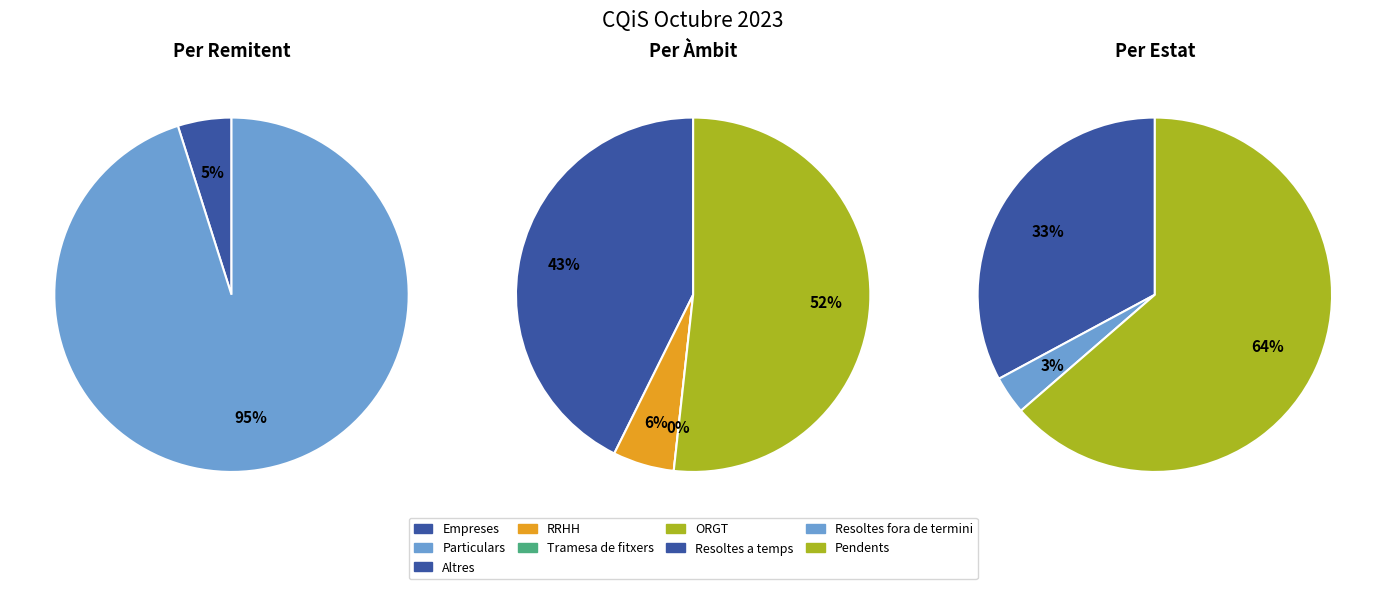

Is it true that Particulars is 95% of the pie?

True